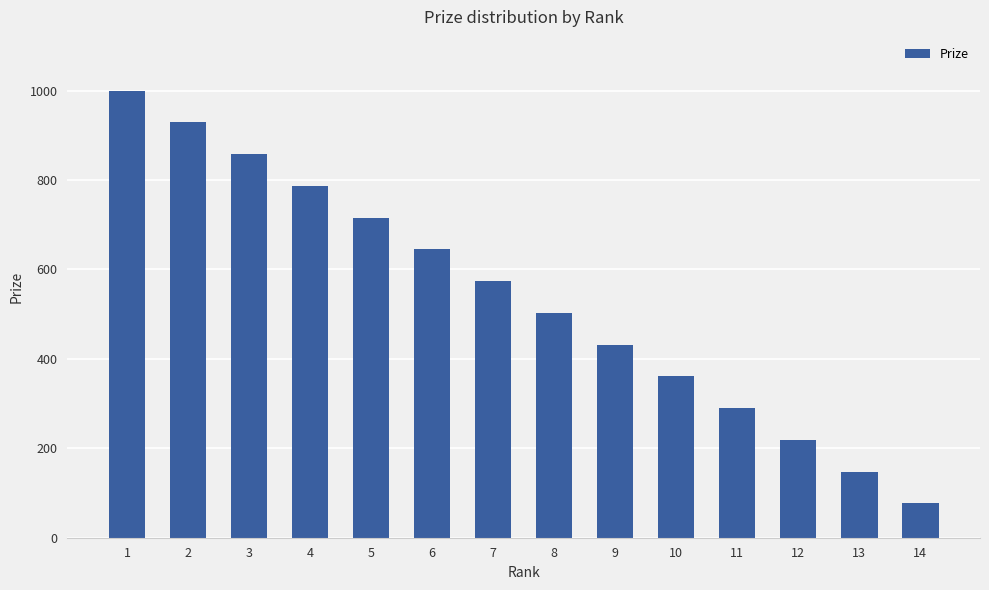

What is the difference between the values at 9 and 10?

71